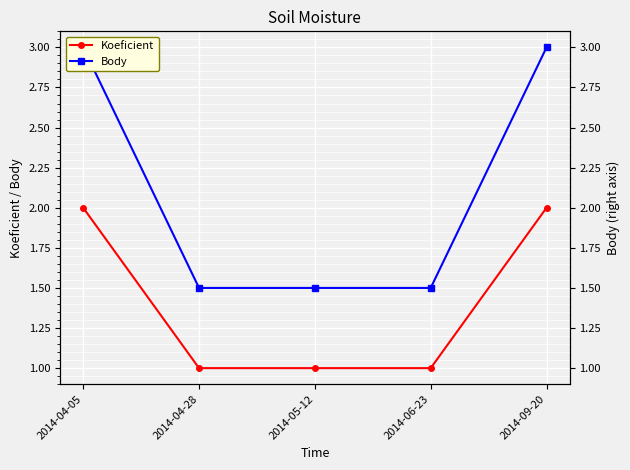

How many data points in Koeficient are above 1?

2